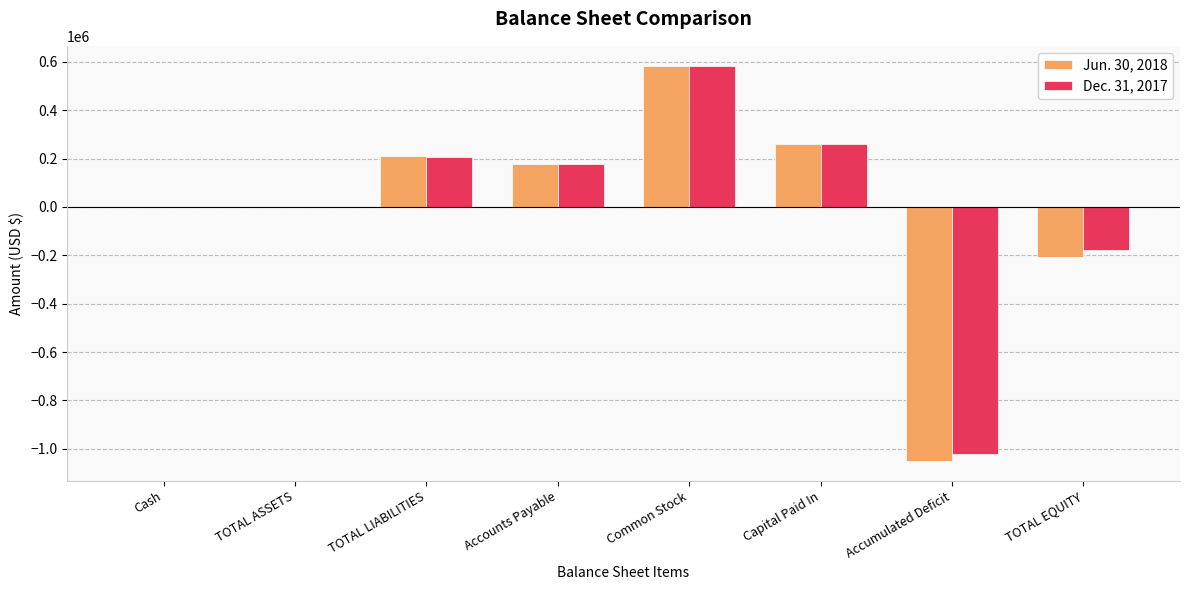

Are the bars horizontal?

No